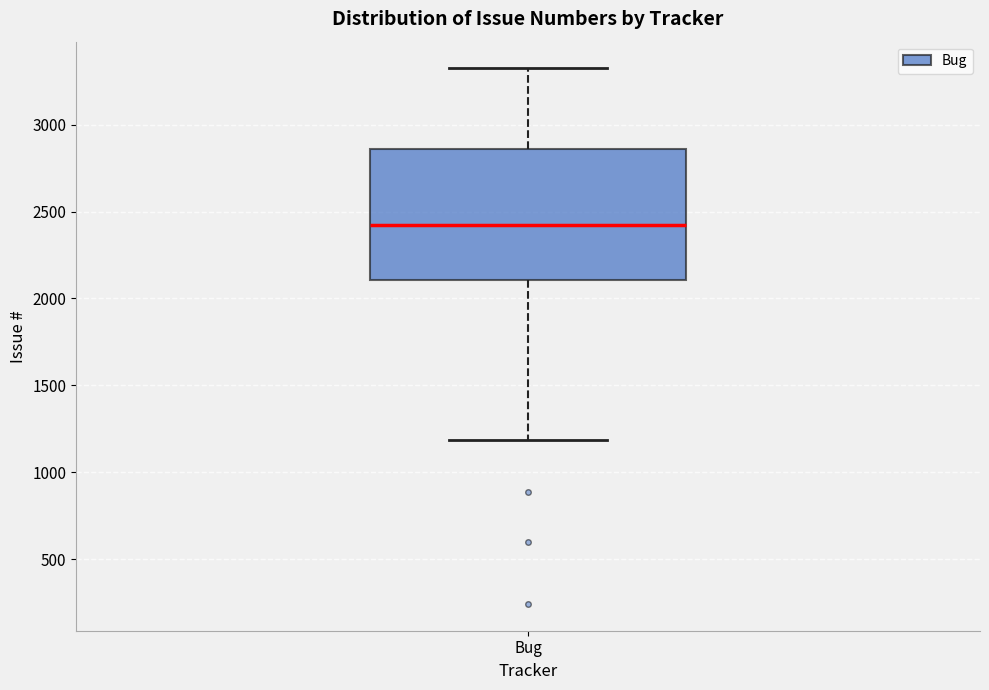

Read this box plot against the y-axis: the position of the median line, the range covered by the box, and the ends of both whiskers. The values are not printed on the chart, so give them approximately, as read against the axis.

median 2400, box 2100 to 2850, whiskers 1200 to 3300